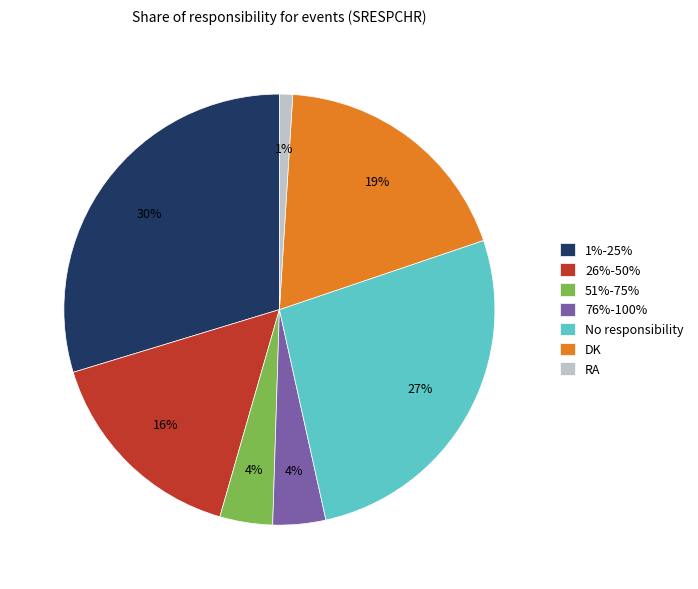

Is there any slice that represents more than half of the pie?

No